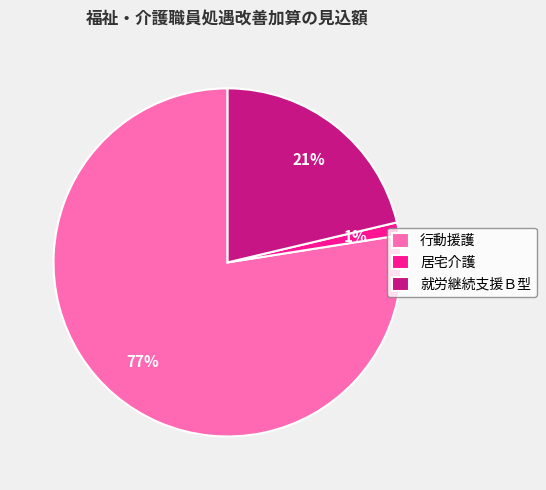

True or false: 居宅介護 accounts for 11% of the total.

False